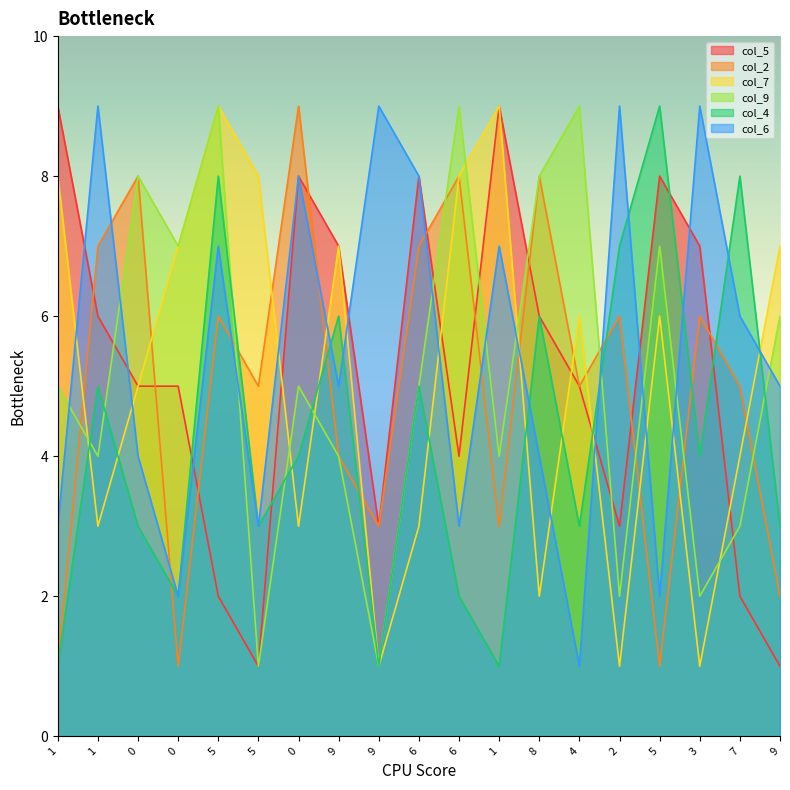

In col_5, how many points are lower than both neighbors (excluding endpoints)?

4